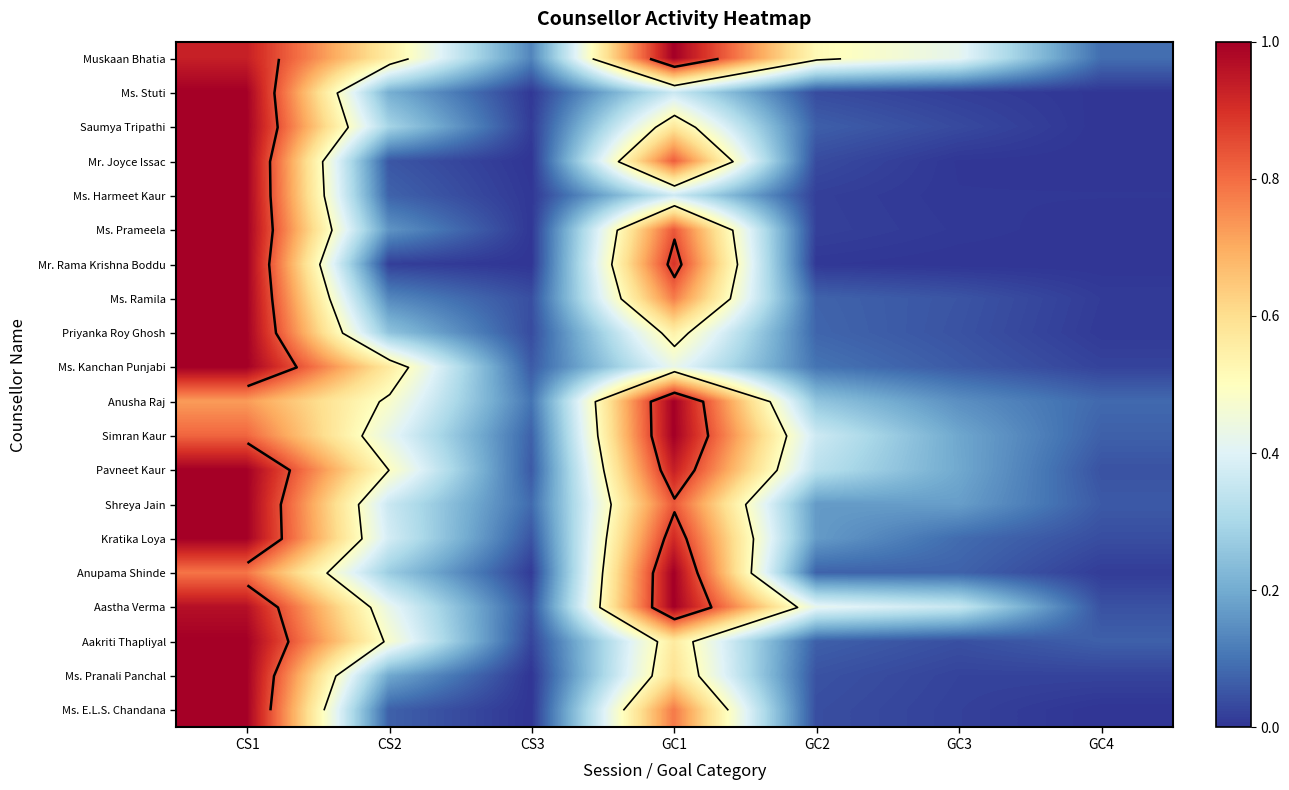

Is it true that Anupama Shinde equals 0.0 at GC4?

False